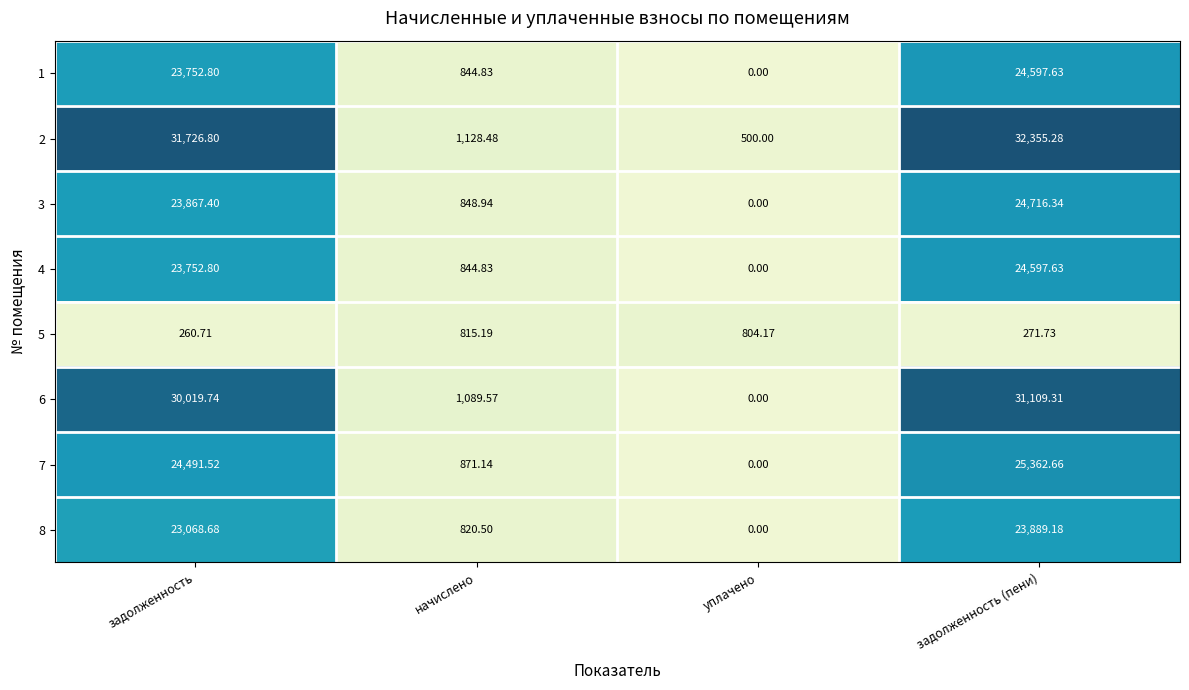

At which category is the sum across all series the highest?

задолженность (пени)